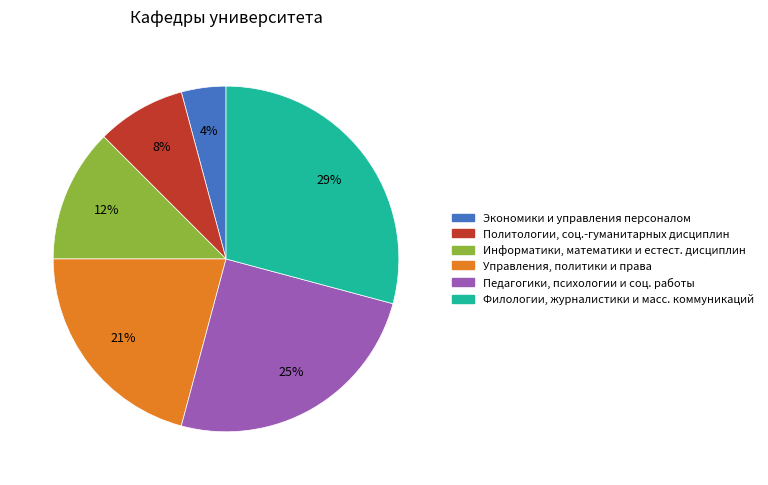

The Управления, политики и права slice represents 27% of the pie. True or false?

False